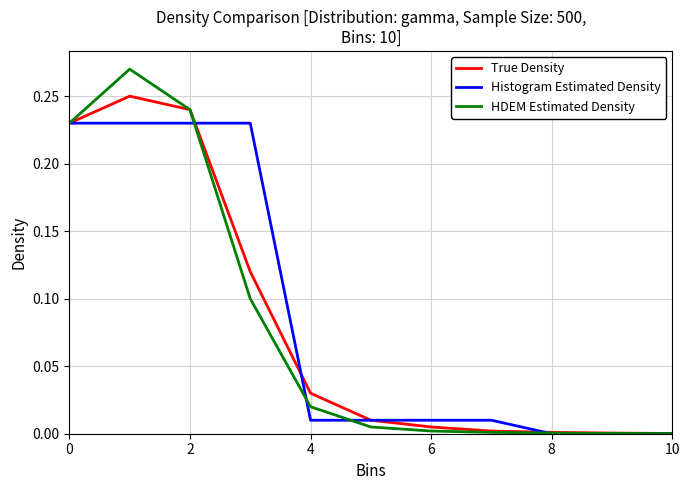

How many distinct data groups are displayed?

3